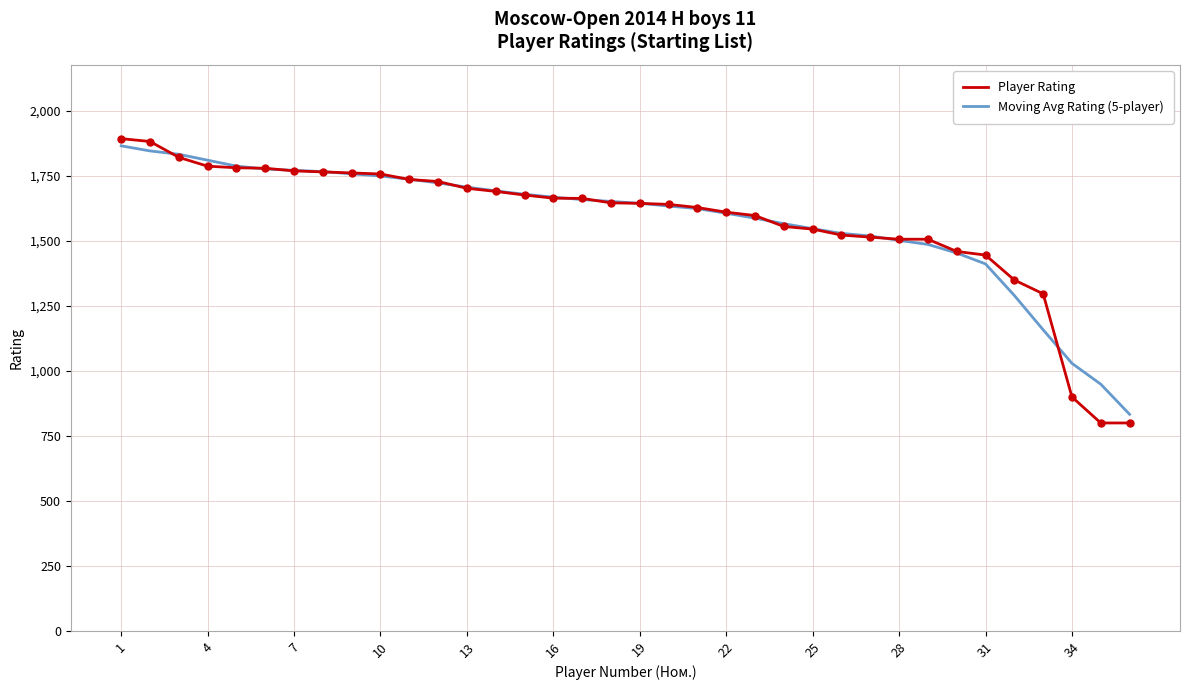

Which series has the widest spread of values?

Player Rating